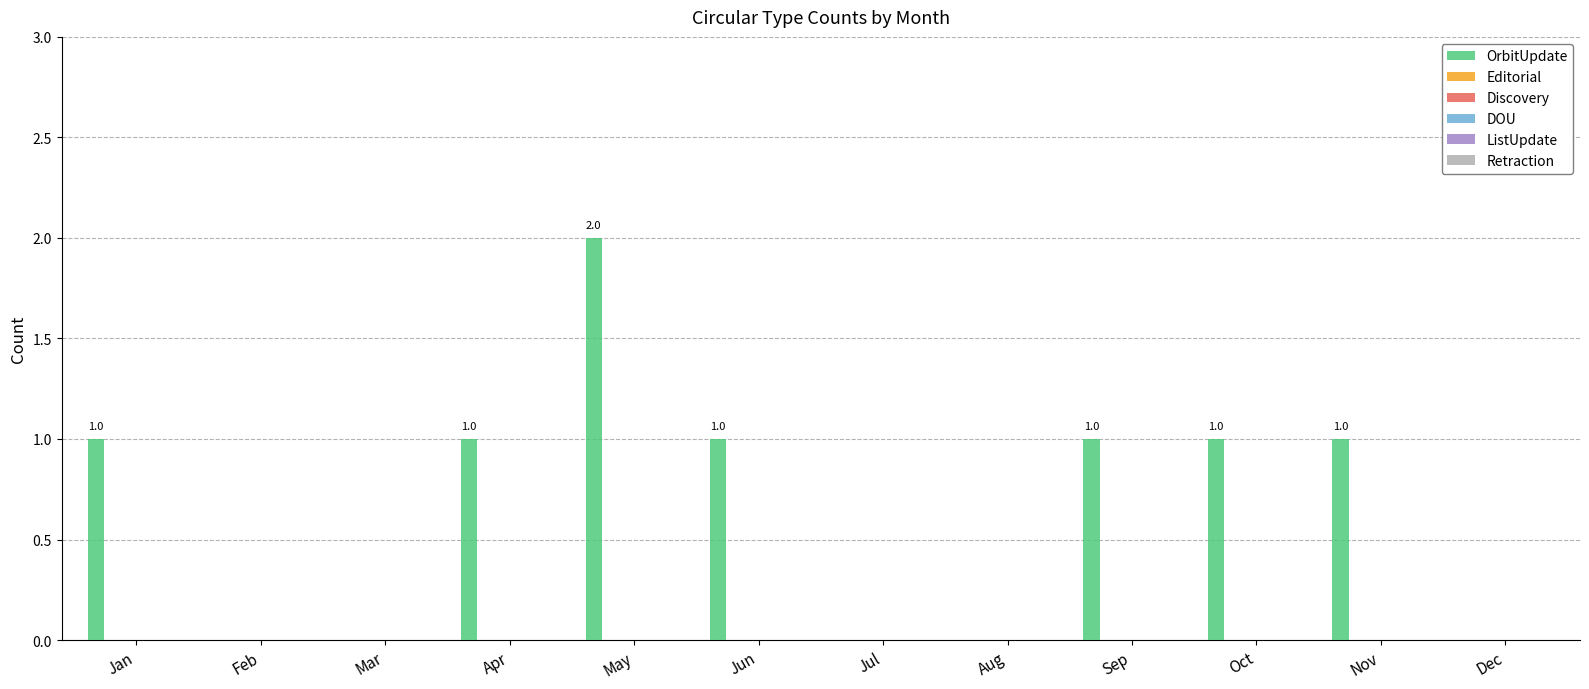

What is the sum of all values?

8